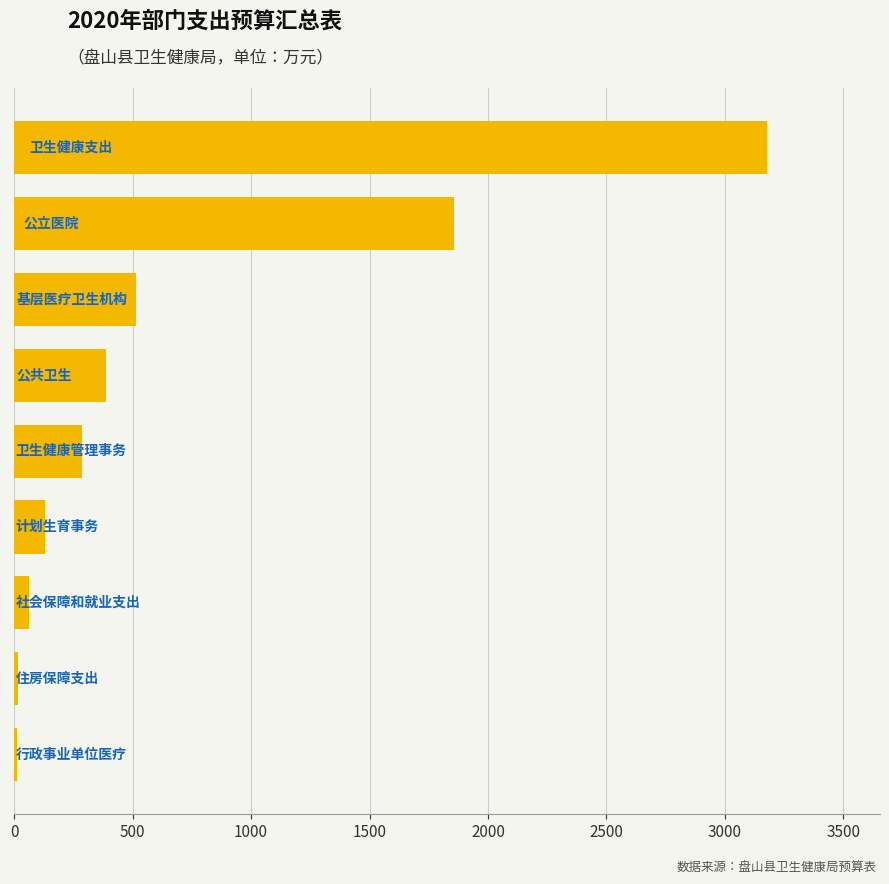

What is the maximum value shown in the chart?

3178.2